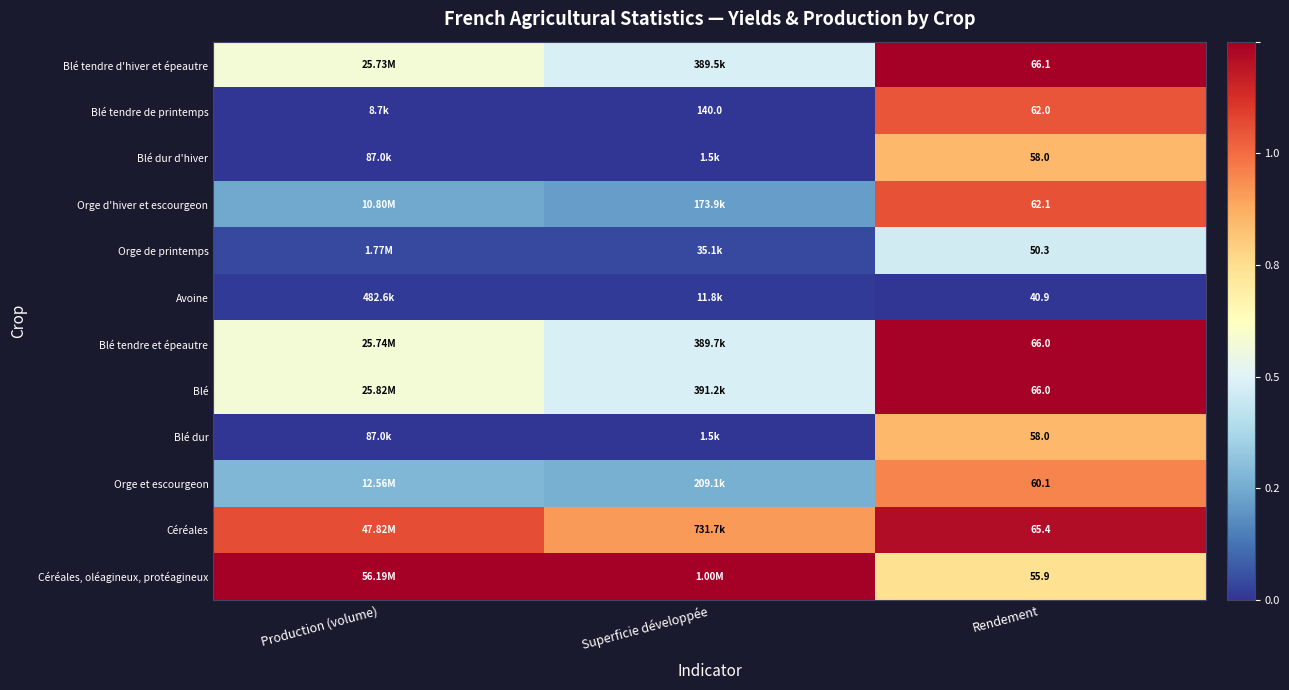

Which series has the largest total across all categories?

Céréales, oléagineux, protéagineux